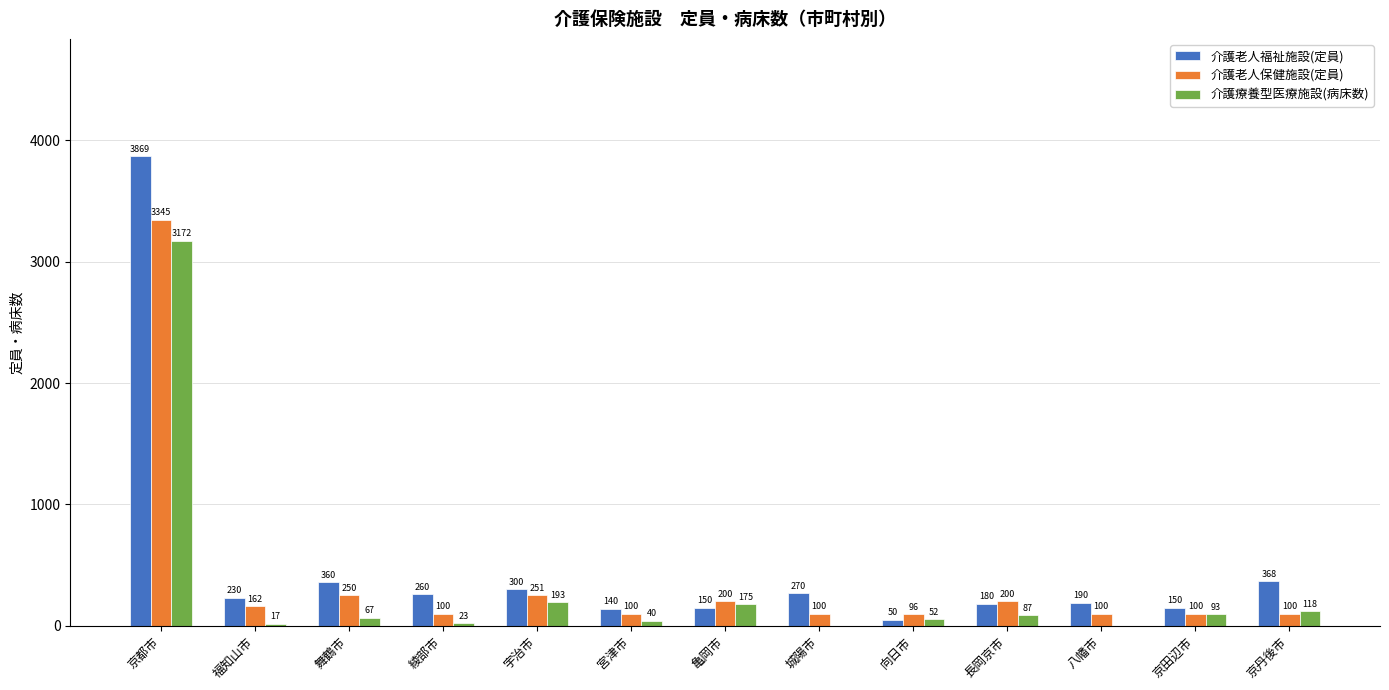

Are the bars grouped side by side (vs. stacked)?

Yes